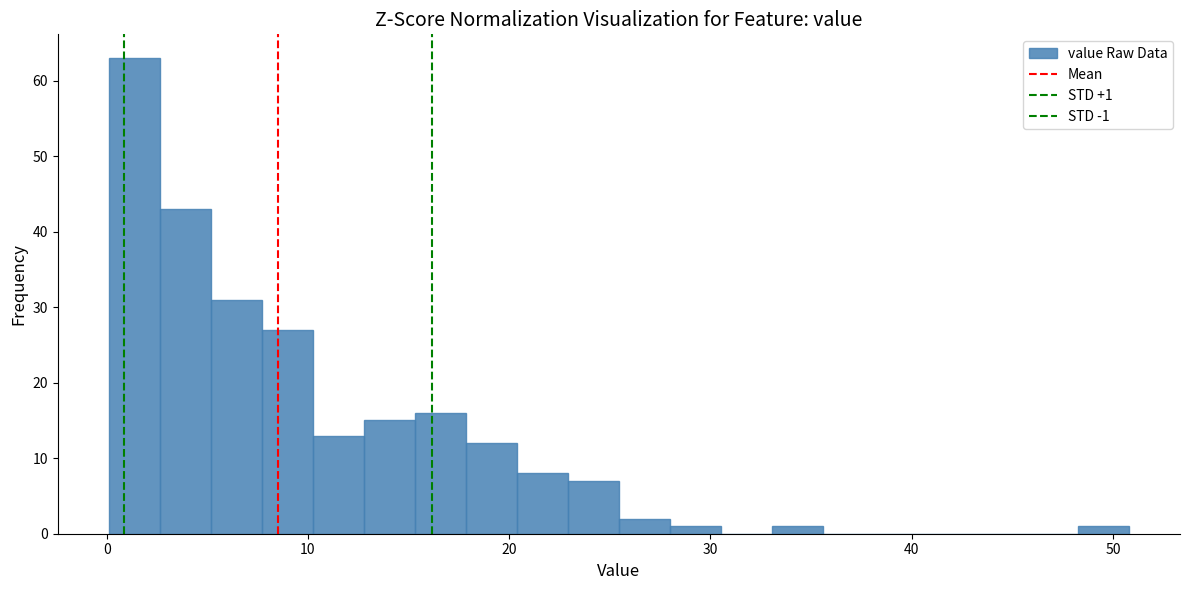

Around what value on the x-axis is the tallest bar? Give the approximate position of its centre, as read against the axis.

1